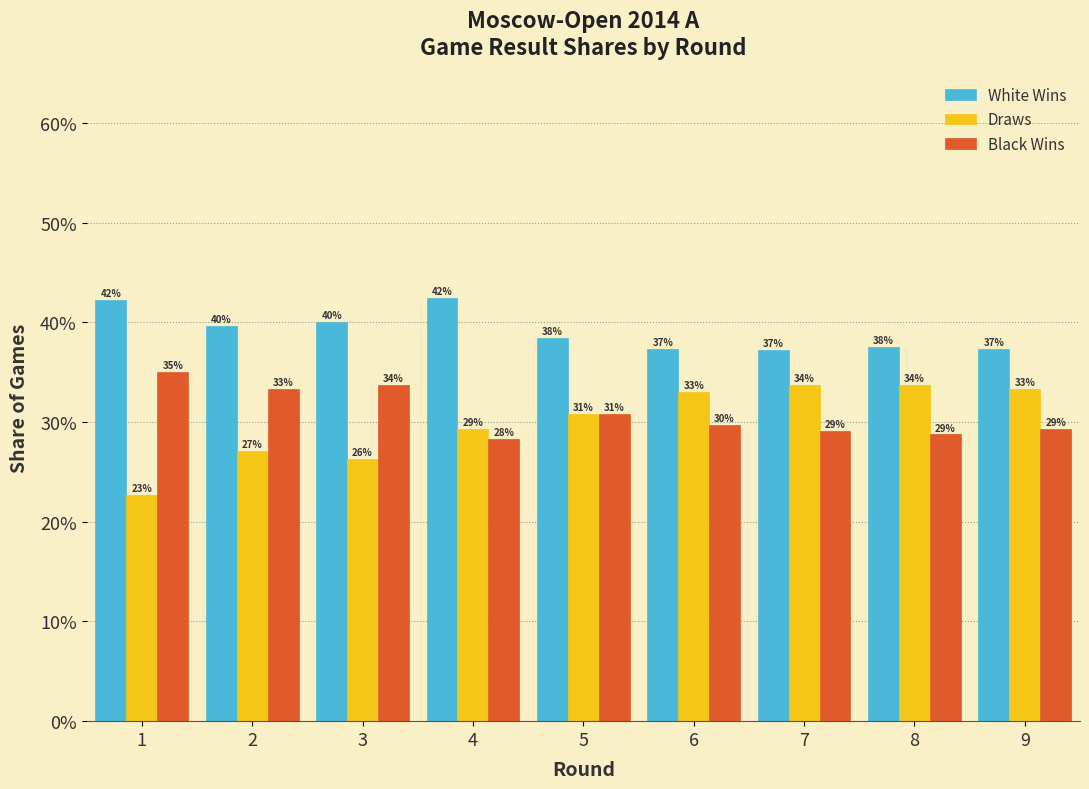

Does the chart contain stacked bars?

No